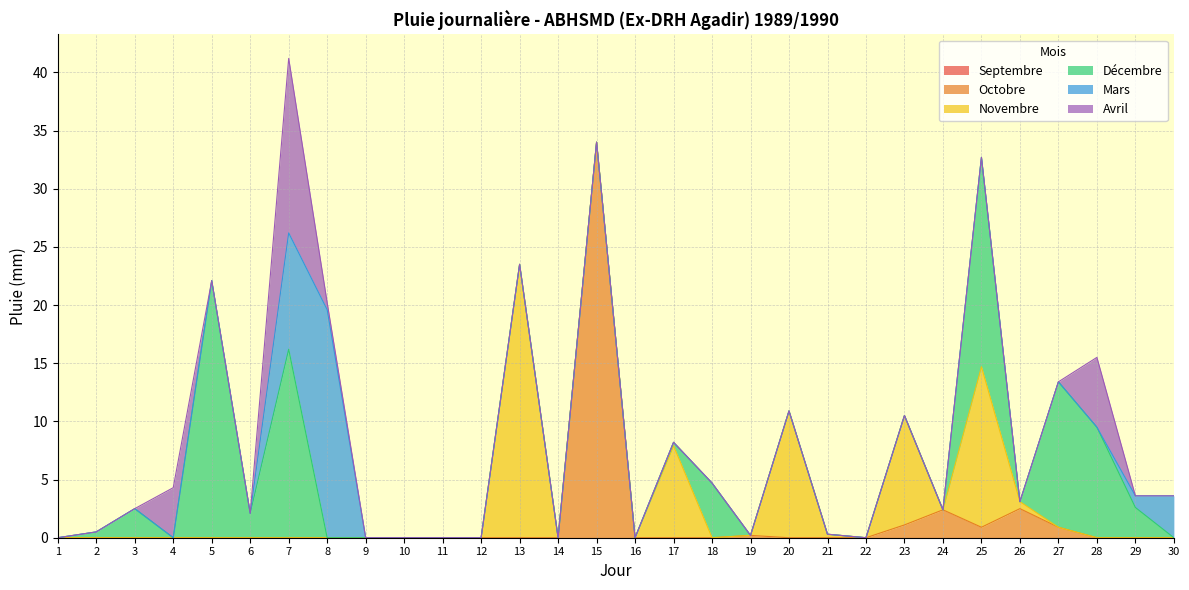

True or false: Septembre has more than 2 points higher than both neighbors.

False